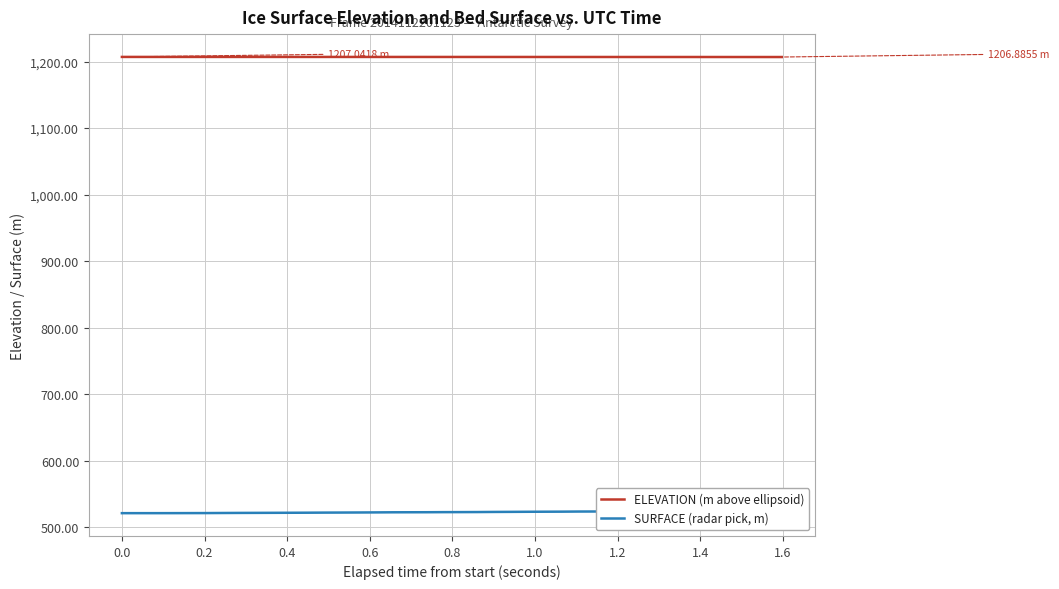

At how many categories does at least one series exceed 1061?

40